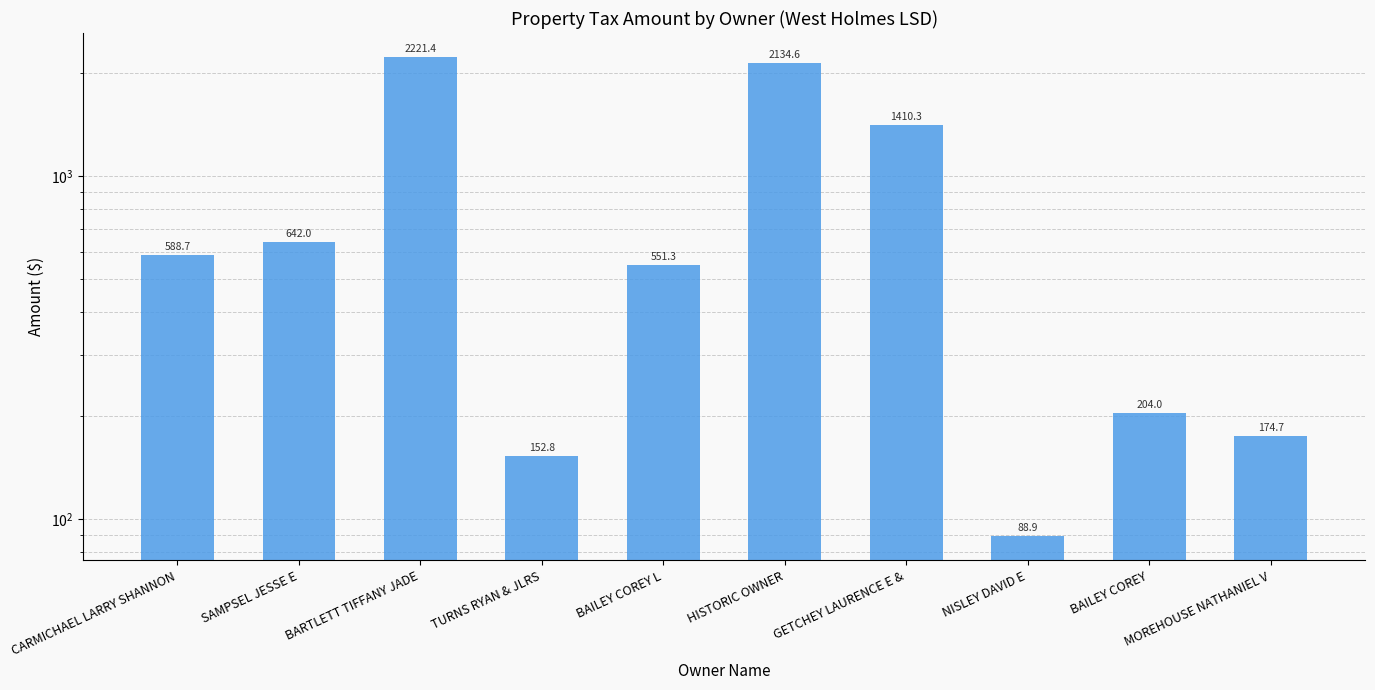

What is the difference between the maximum and second lowest values?

2068.7